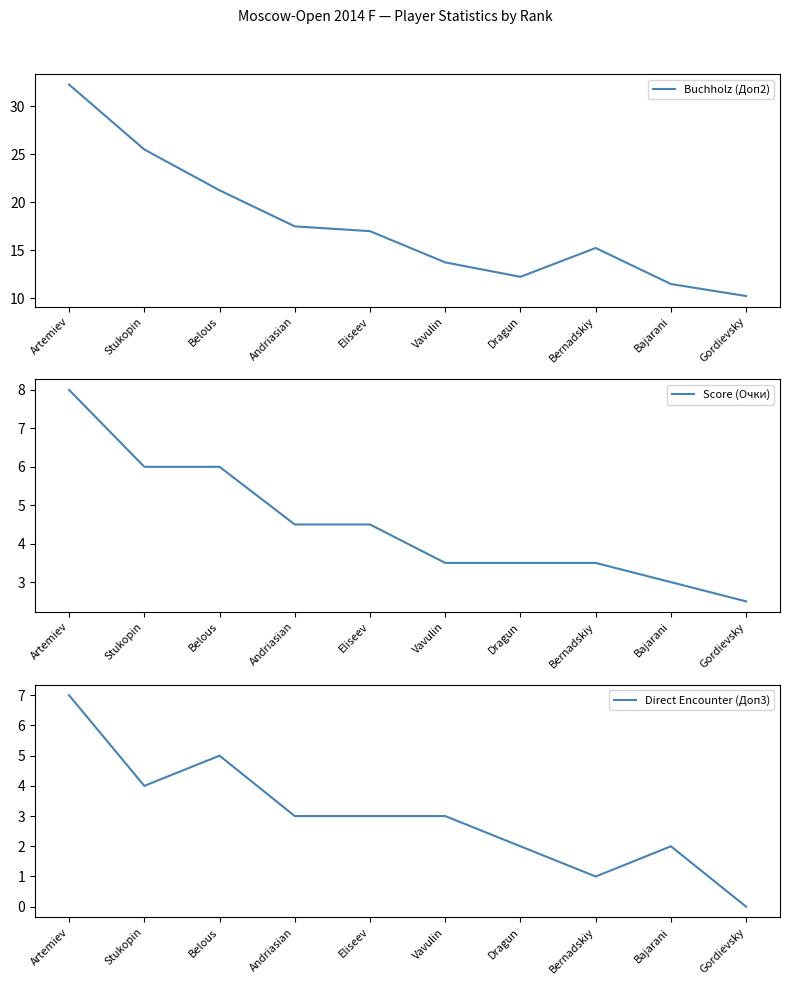

Which series changed the most between Eliseev and Dragun?

Buchholz (Доп2)